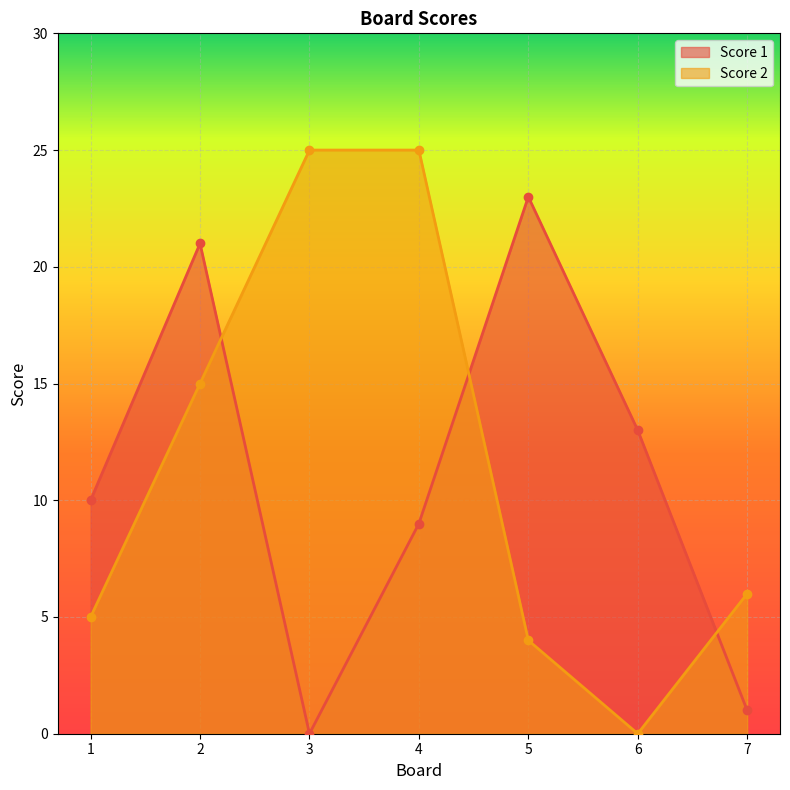

What is the sum of the Score 2 values at 7 and 3?

31